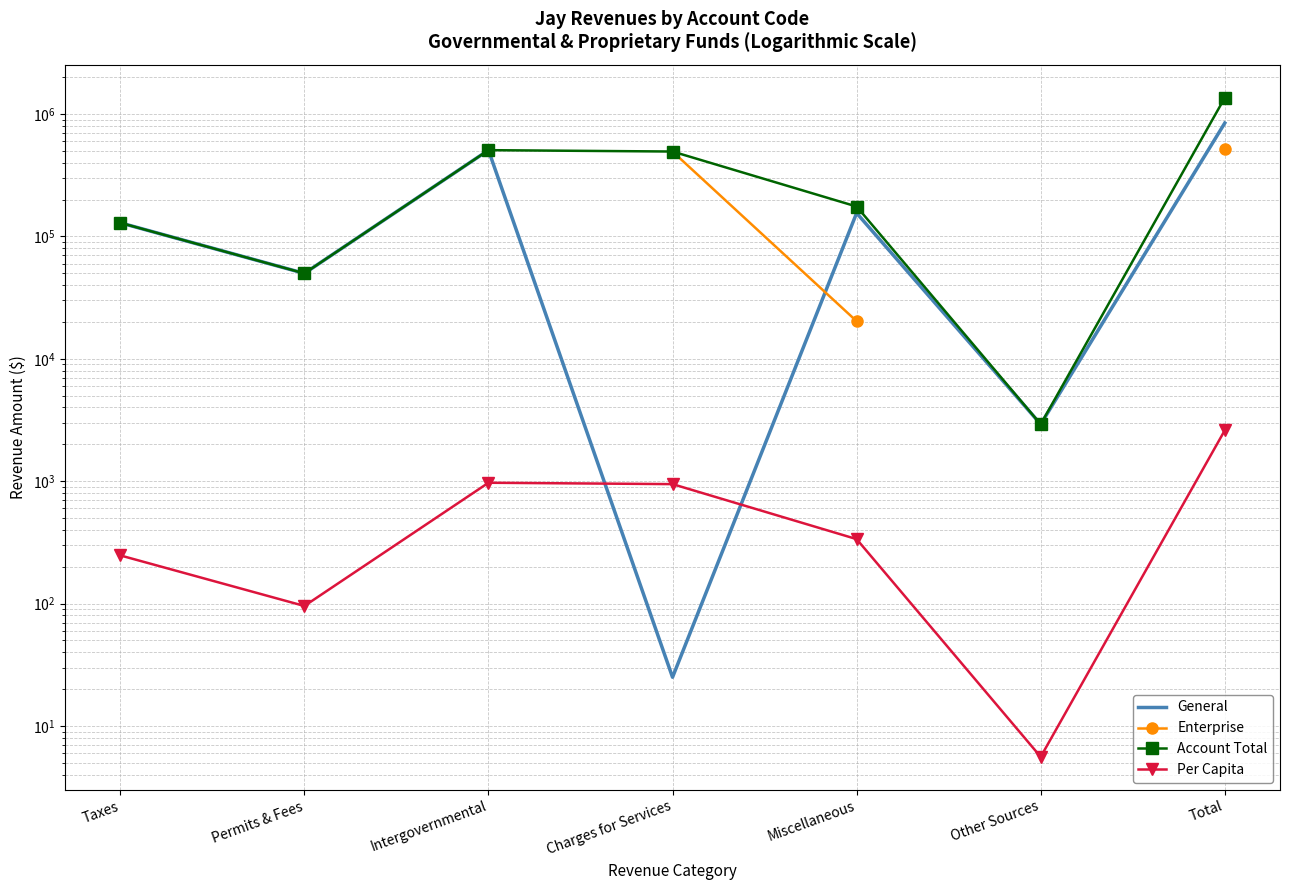

What are all the series names shown in the legend?

General, Enterprise, Account Total, Per Capita